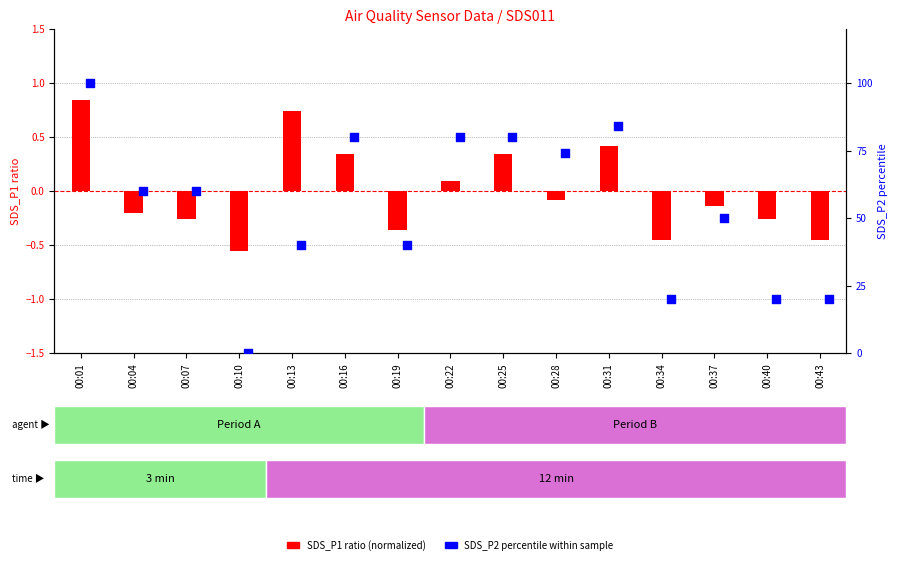

Which series has the largest Y range (max minus min)?

SDS_P2 percentile